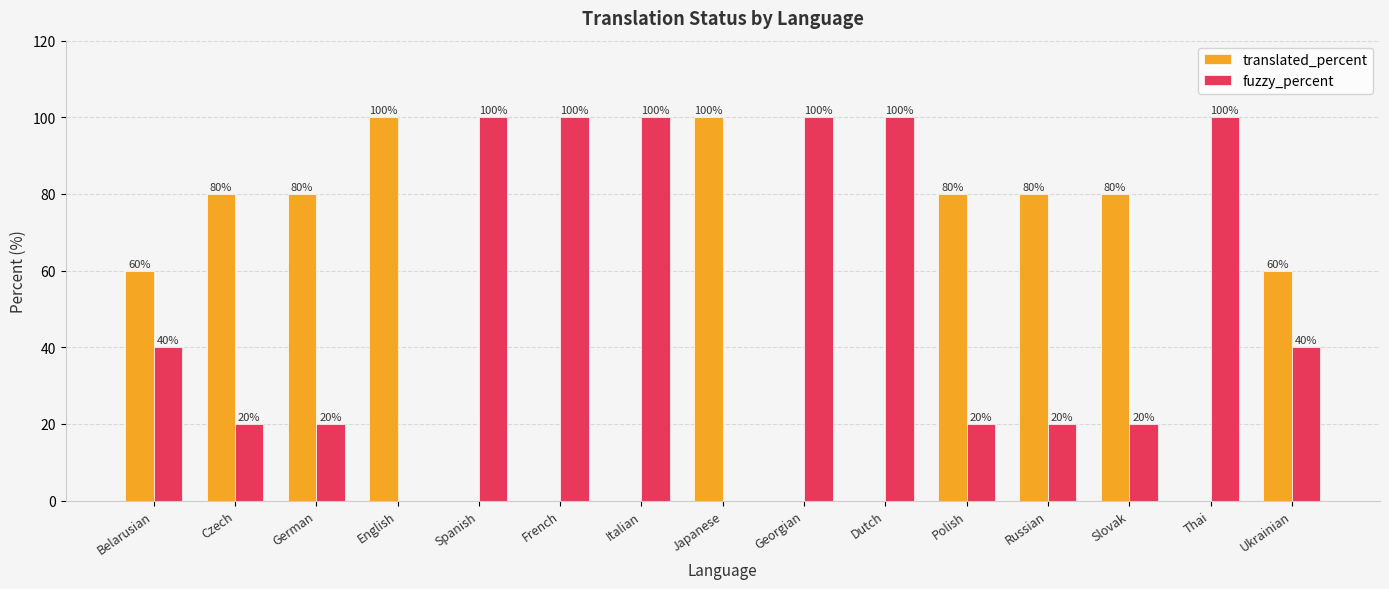

Reading right to left, list all the values displayed in this chart.

translated_percent: Ukrainian=60	Thai=0	Slovak=80	Russian=80	Polish=80	Dutch=0	Georgian=0	Japanese=100	Italian=0	French=0	Spanish=0	English=100	German=80	Czech=80	Belarusian=60
fuzzy_percent: Ukrainian=40	Thai=100	Slovak=20	Russian=20	Polish=20	Dutch=100	Georgian=100	Japanese=0	Italian=100	French=100	Spanish=100	English=0	German=20	Czech=20	Belarusian=40